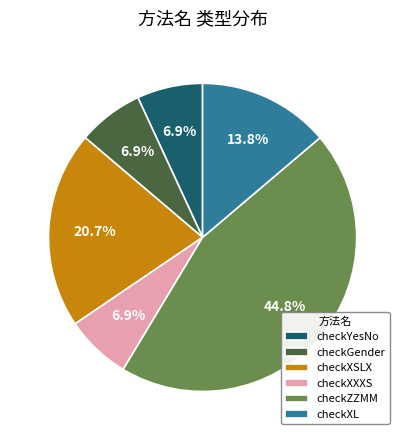

Do checkYesNo and checkXSLX together represent more than half of the pie?

No